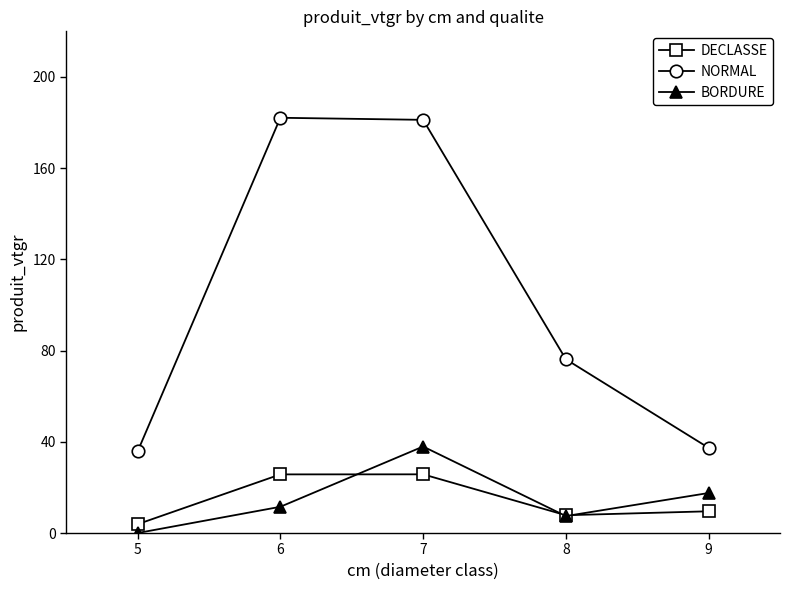

What is the spread (max minus min) of values at 5?

35.8